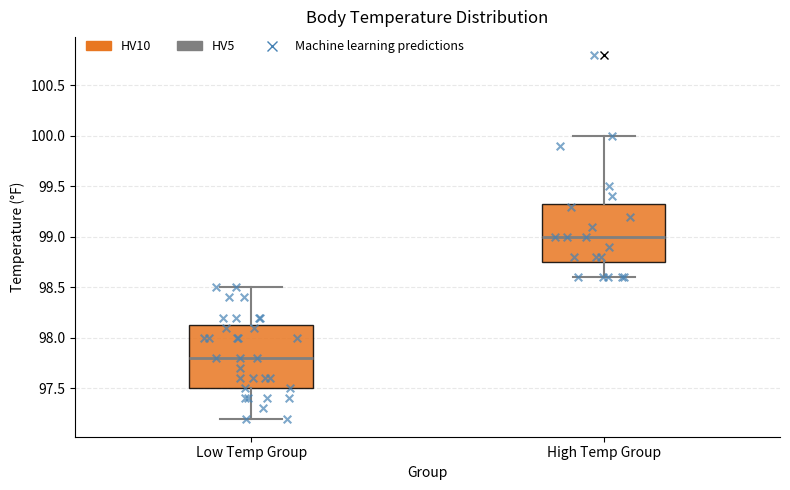

Reading left to right, read every box against the y-axis: the position of its median line, the range the box covers, and the ends of its whiskers. The values are not printed on the chart, so give them approximately, as read against the axis.

Low Temp Group: median 97.80, box 97.50 to 98.15, whiskers 97.20 to 98.50
High Temp Group: median 99.00, box 98.75 to 99.35, whiskers 98.60 to 100.00